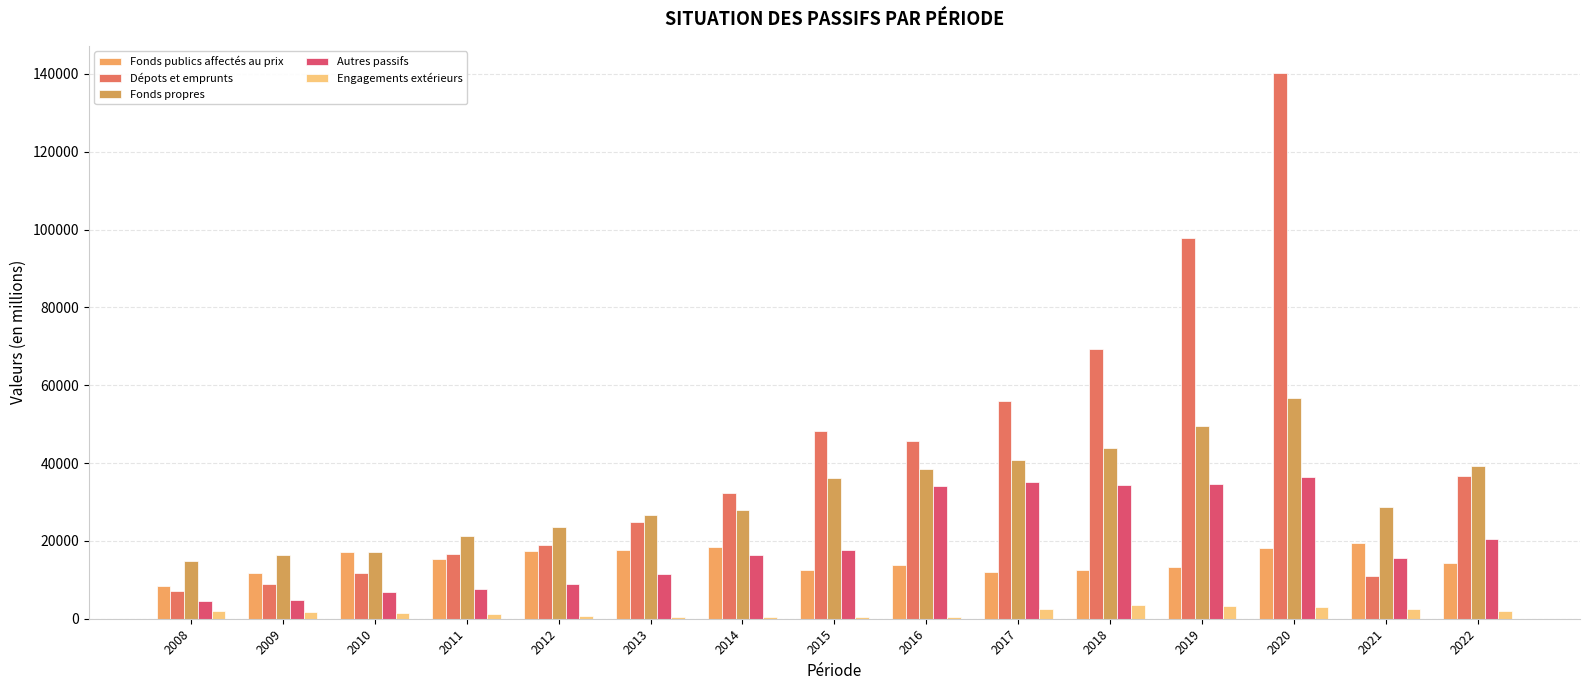

Are the bars horizontal?

No